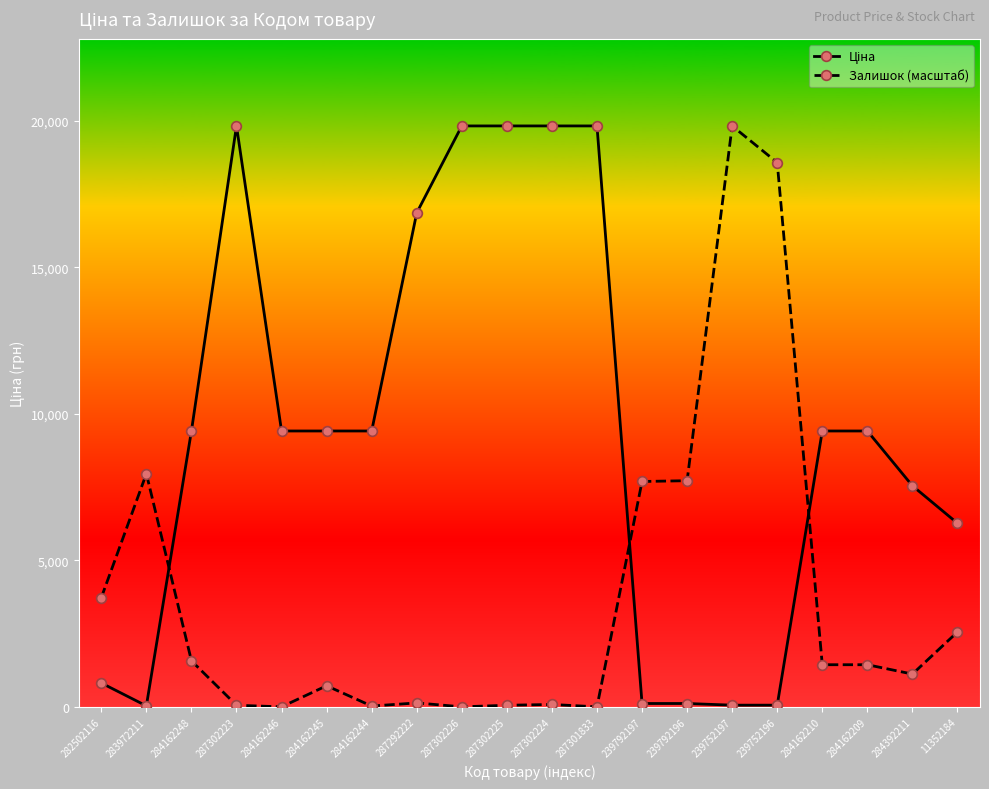

What is the total value across all series at 284162246?

9416.9